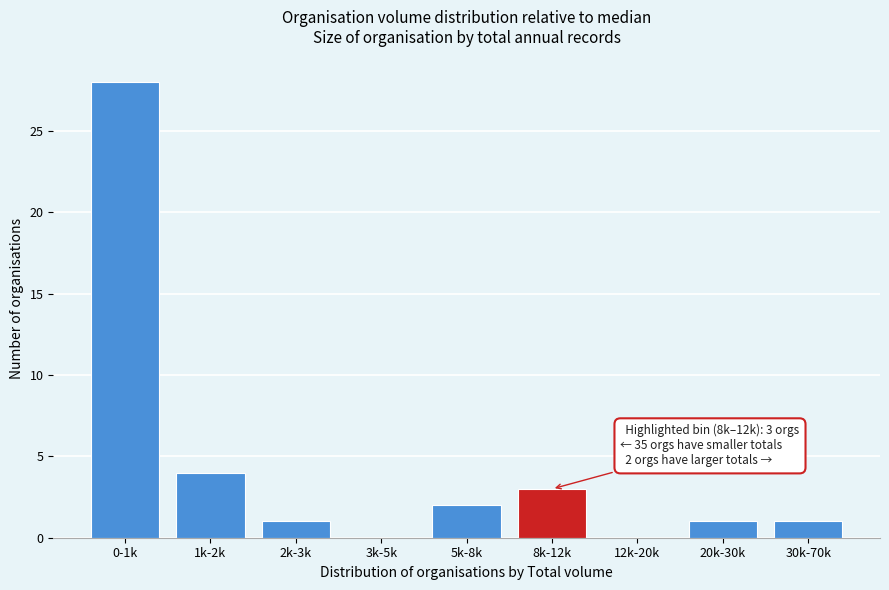

Reading left to right, list all the values displayed in this chart.

0-1k=28	1k-2k=4	2k-3k=1	3k-5k=0	5k-8k=2	8k-12k=3	12k-20k=0	20k-30k=1	30k-70k=1